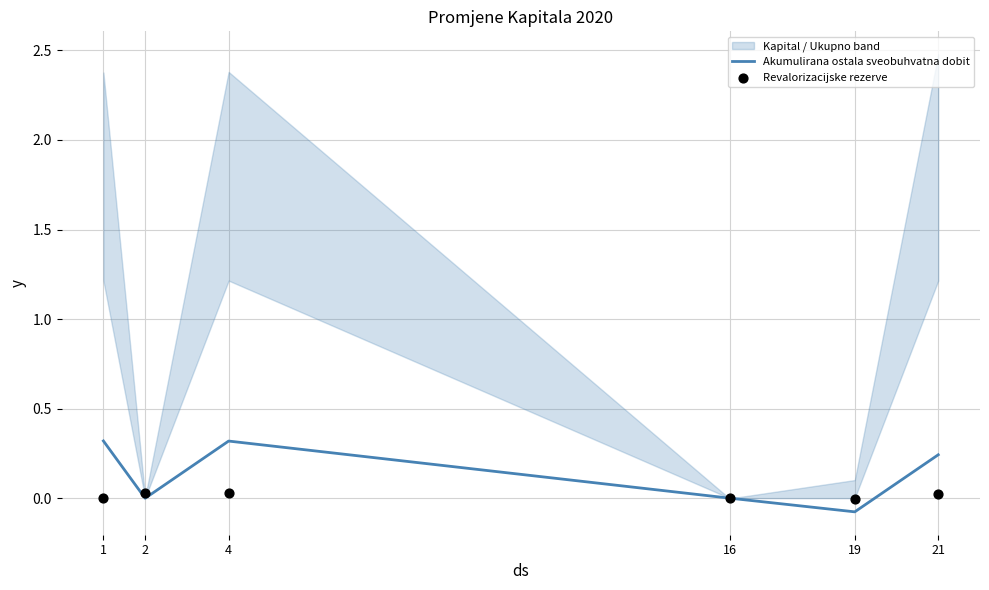

What are all the series names shown in the legend?

Akumulirana ostala sveobuhvatna dobit, Revalorizacijske rezerve